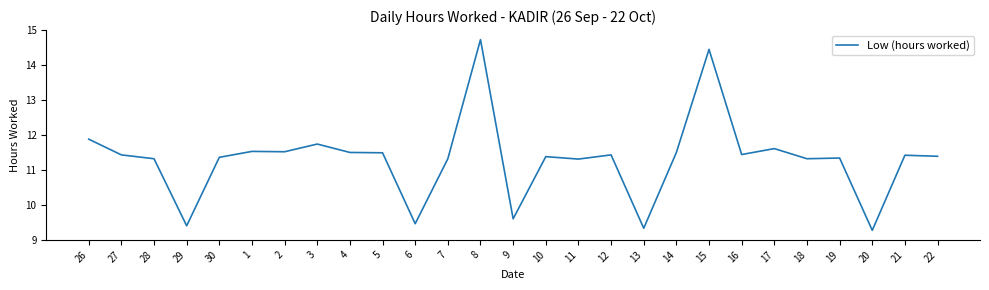

True or false: the data shows 20.6 at 1.

False